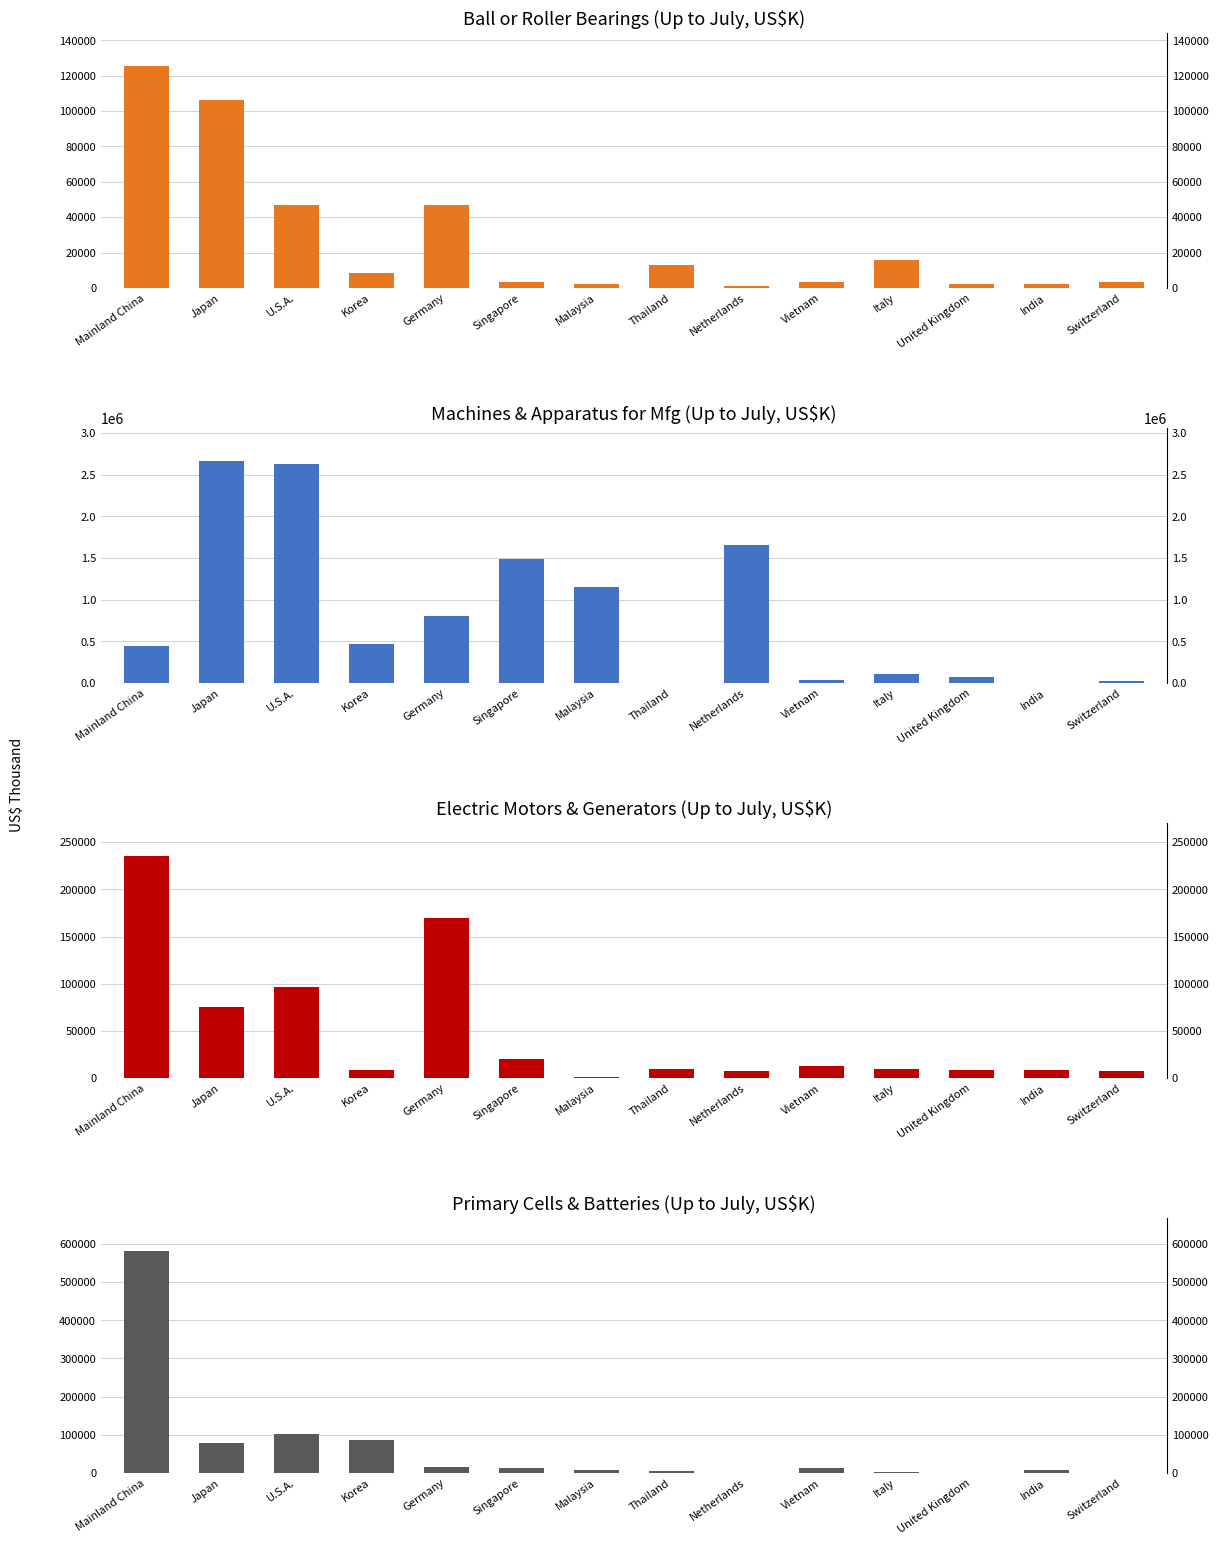

Rank the series by their maximum value, from highest to lowest.

Machines and Apparatus Mfg (Up to July), Primary Cells and Batteries (Up to July), Electric Motors and Generators (Up to July), Ball or Roller Bearings (Up to July)